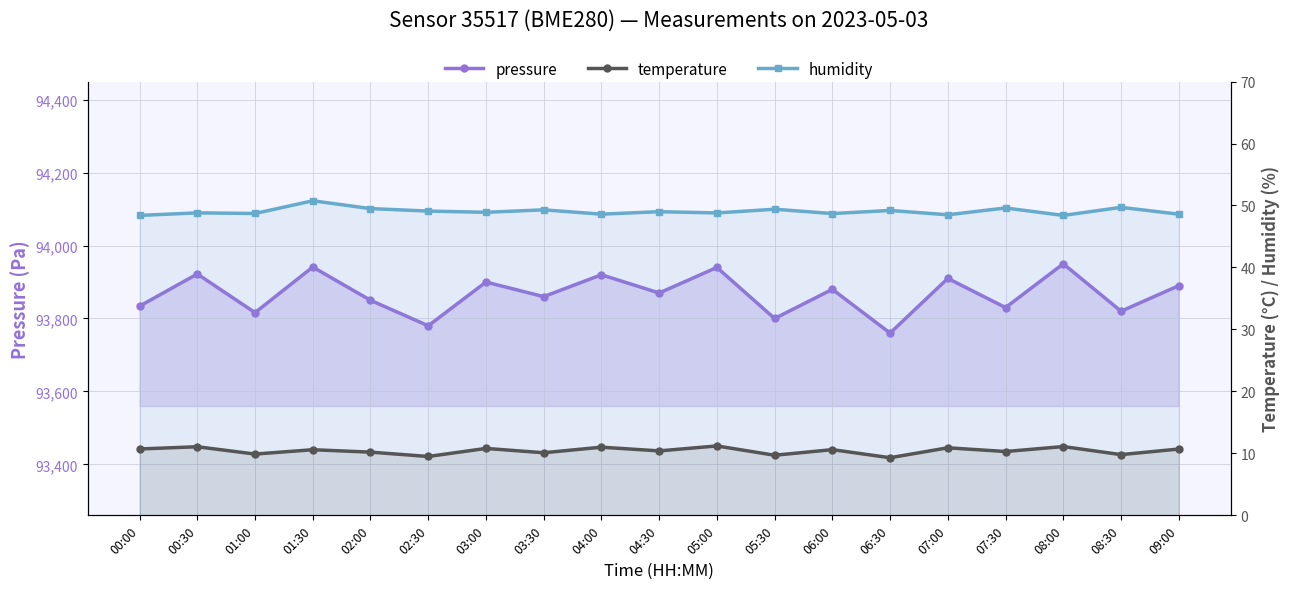

Where does the temperature series first go above 10?

00:00